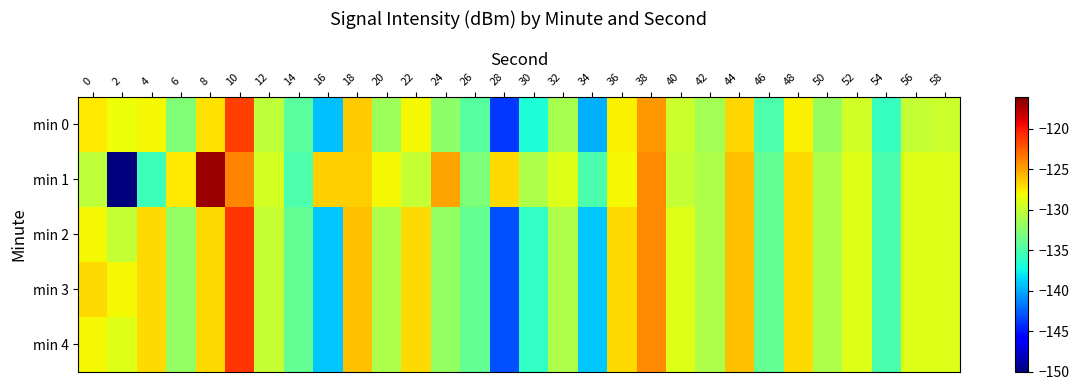

Which label corresponds to the smallest value in the chart?

2